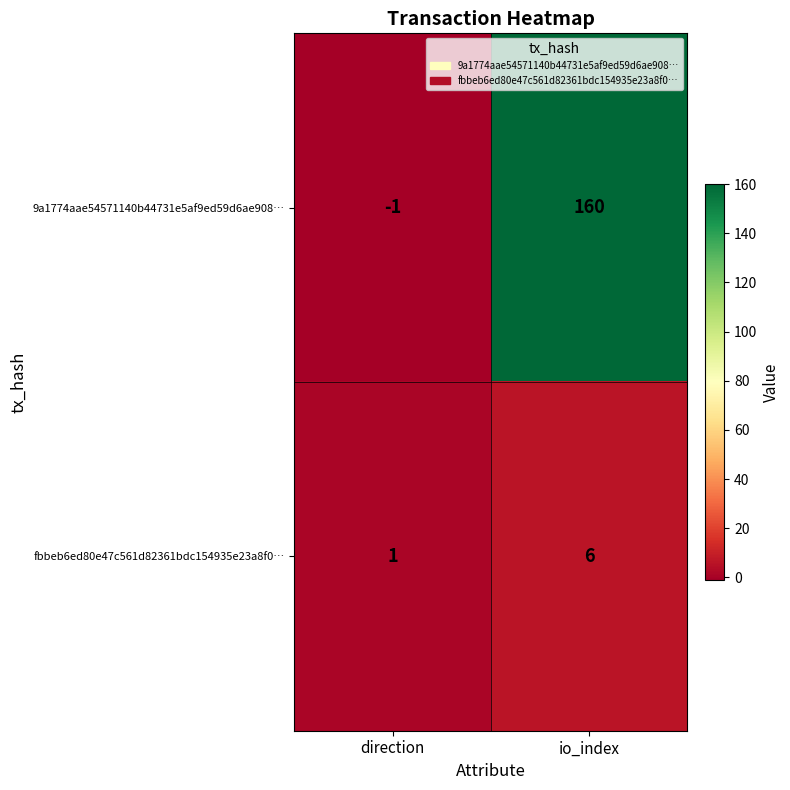

How many positive values does the 9a1774aae54571140b44731e5af9ed59d6ae908… series have?

1